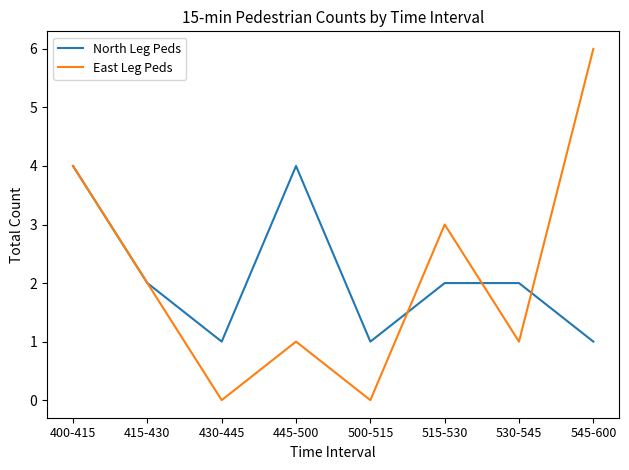

How many values in the East Leg Peds series are below 2?

4